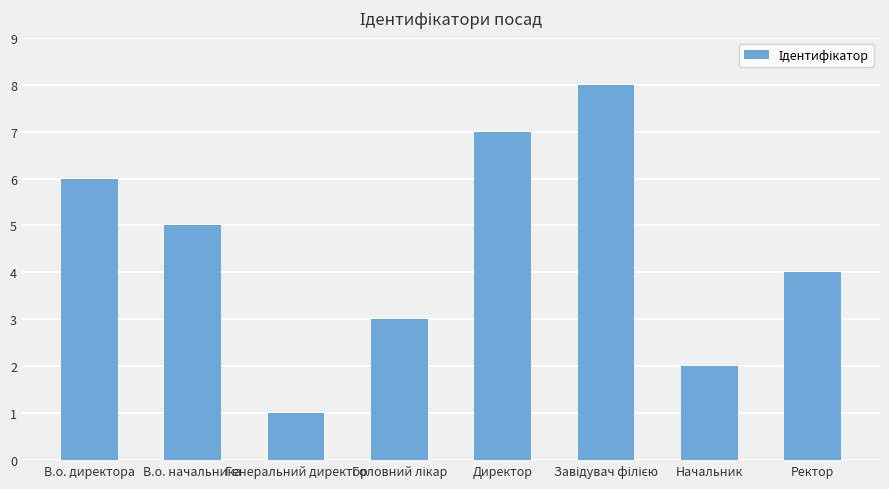

What is the difference between the maximum and minimum values?

7